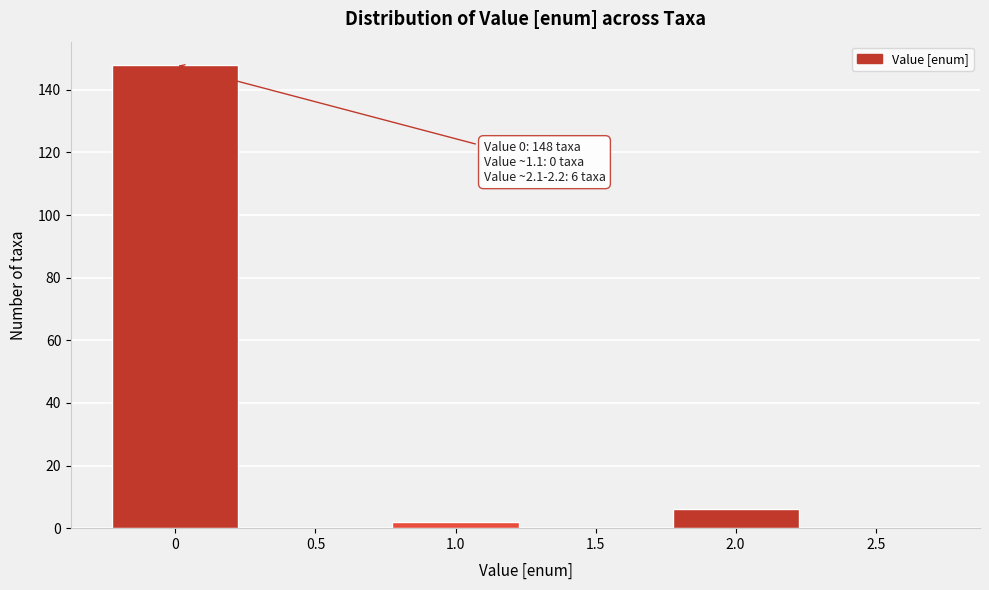

Reading left to right, transcribe all the data shown in this chart.

0=148	0.5=0	1.0=2	1.5=0	2.0=6	2.5=0